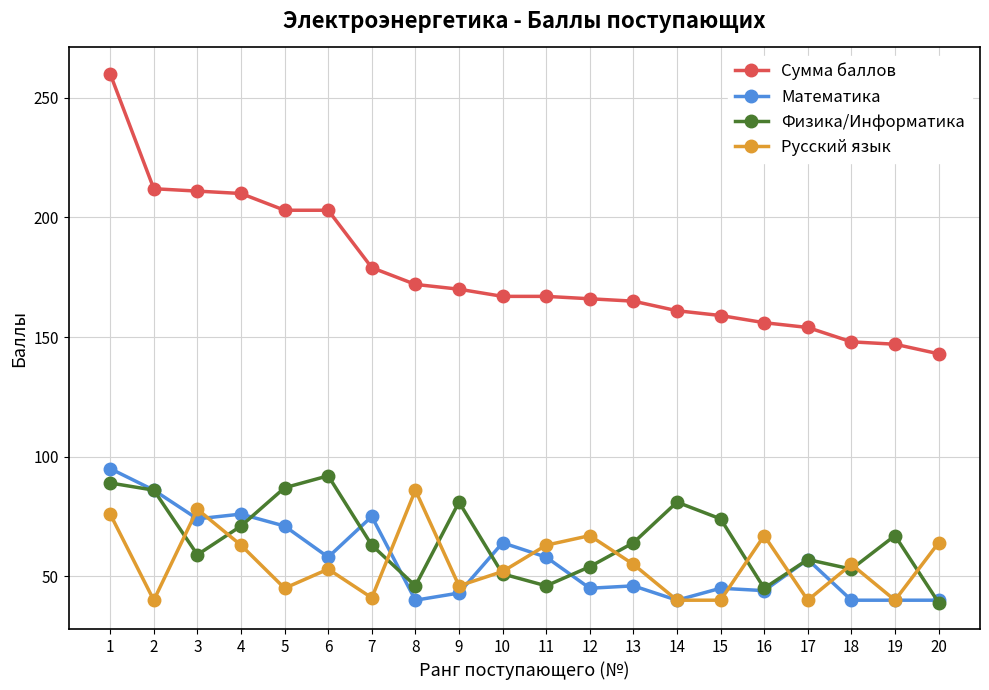

The Математика series shows 61 at 18. True or false?

False